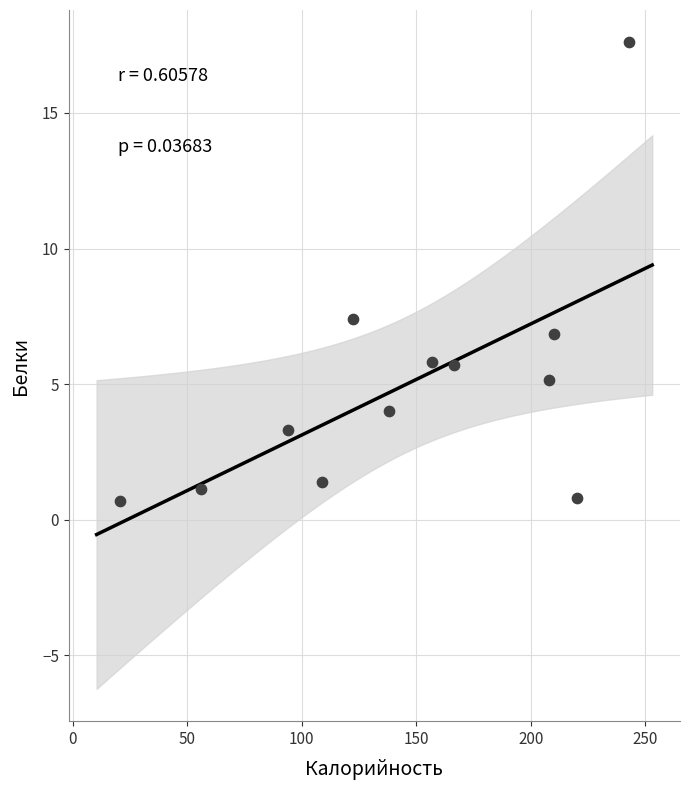

What Y value in the scatter plot is closest to 9?

7.4